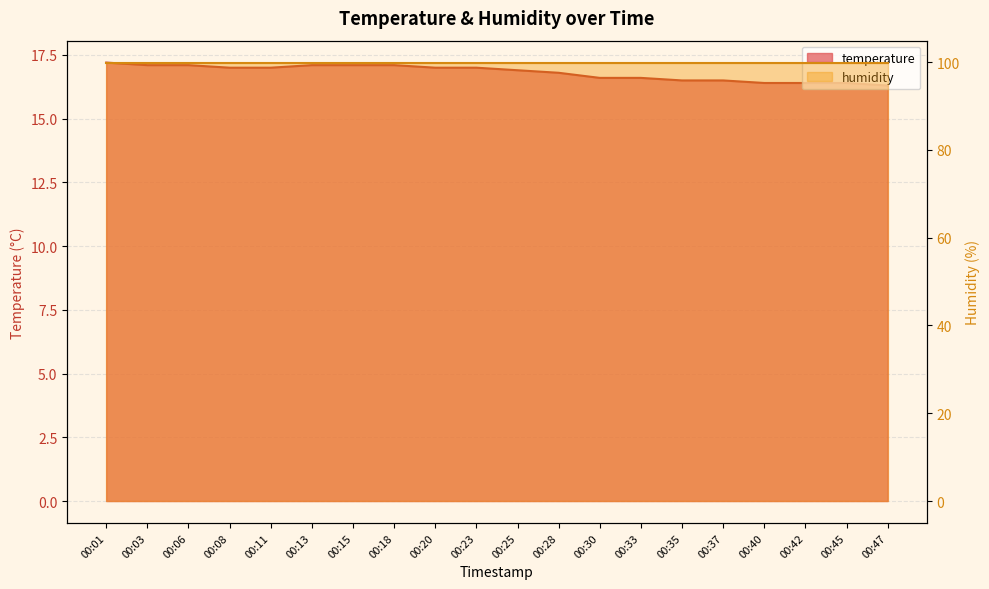

What is the average value?

16.8